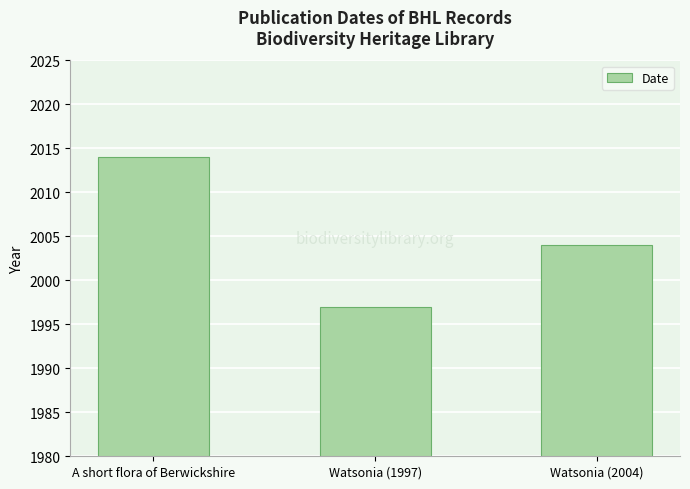

How many bars are there in total?

3